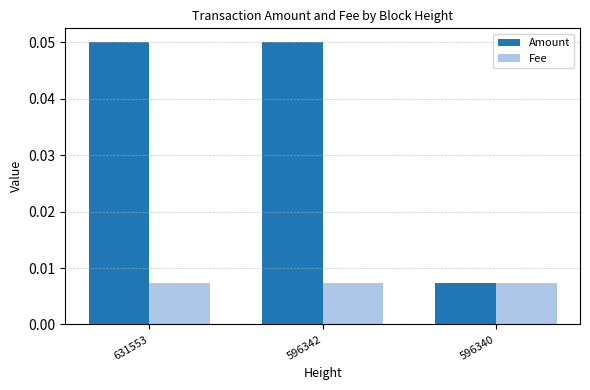

Which series changed the most between 596342 and 596340?

Amount